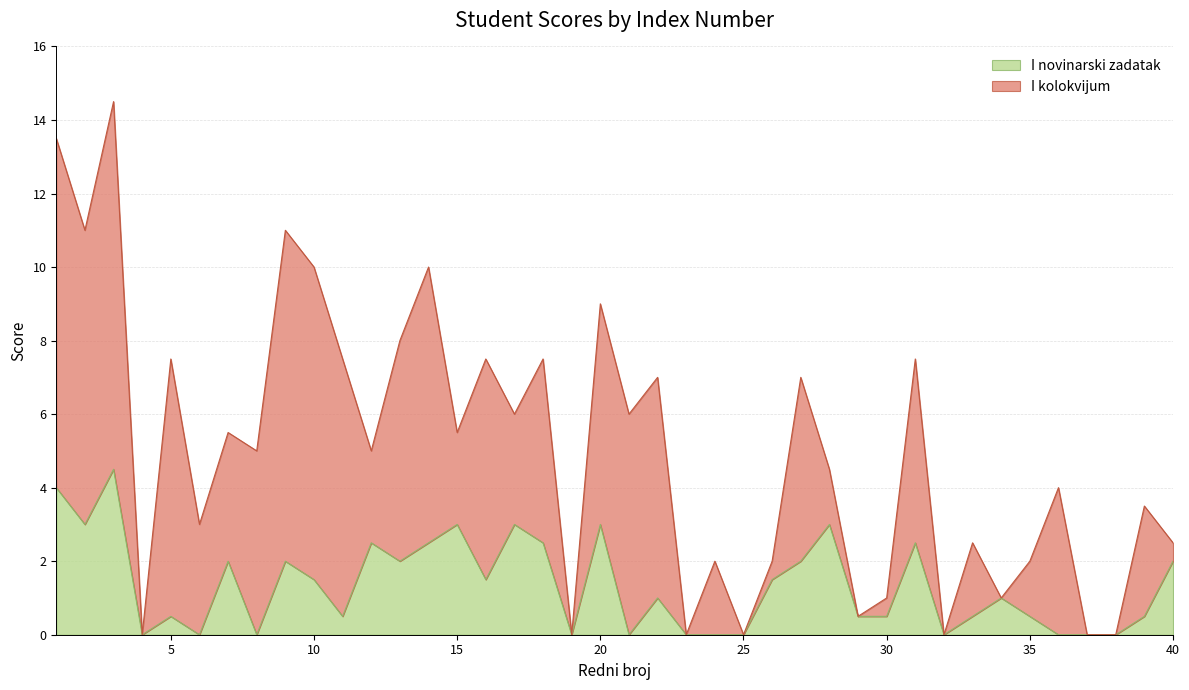

How many values are below 1?

19